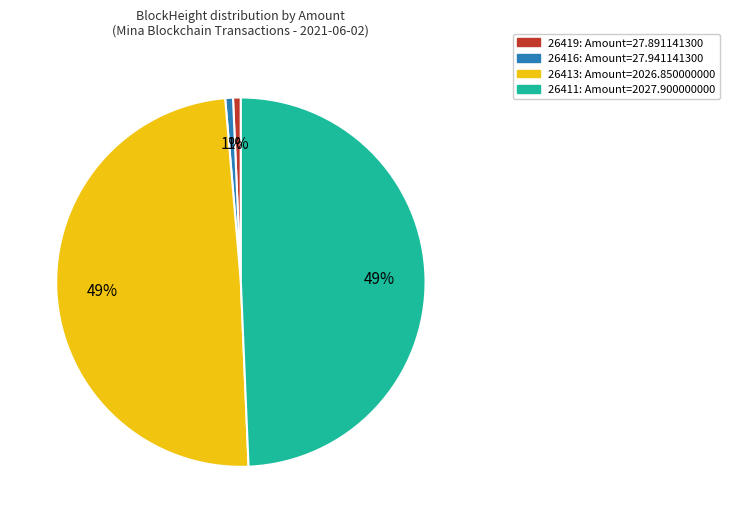

To the nearest percent, what percentage of the pie is 26411?

49%